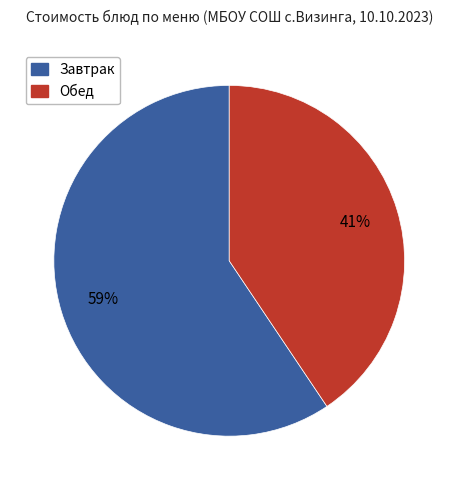

Is the sum of Завтрак and Обед greater than half?

Yes